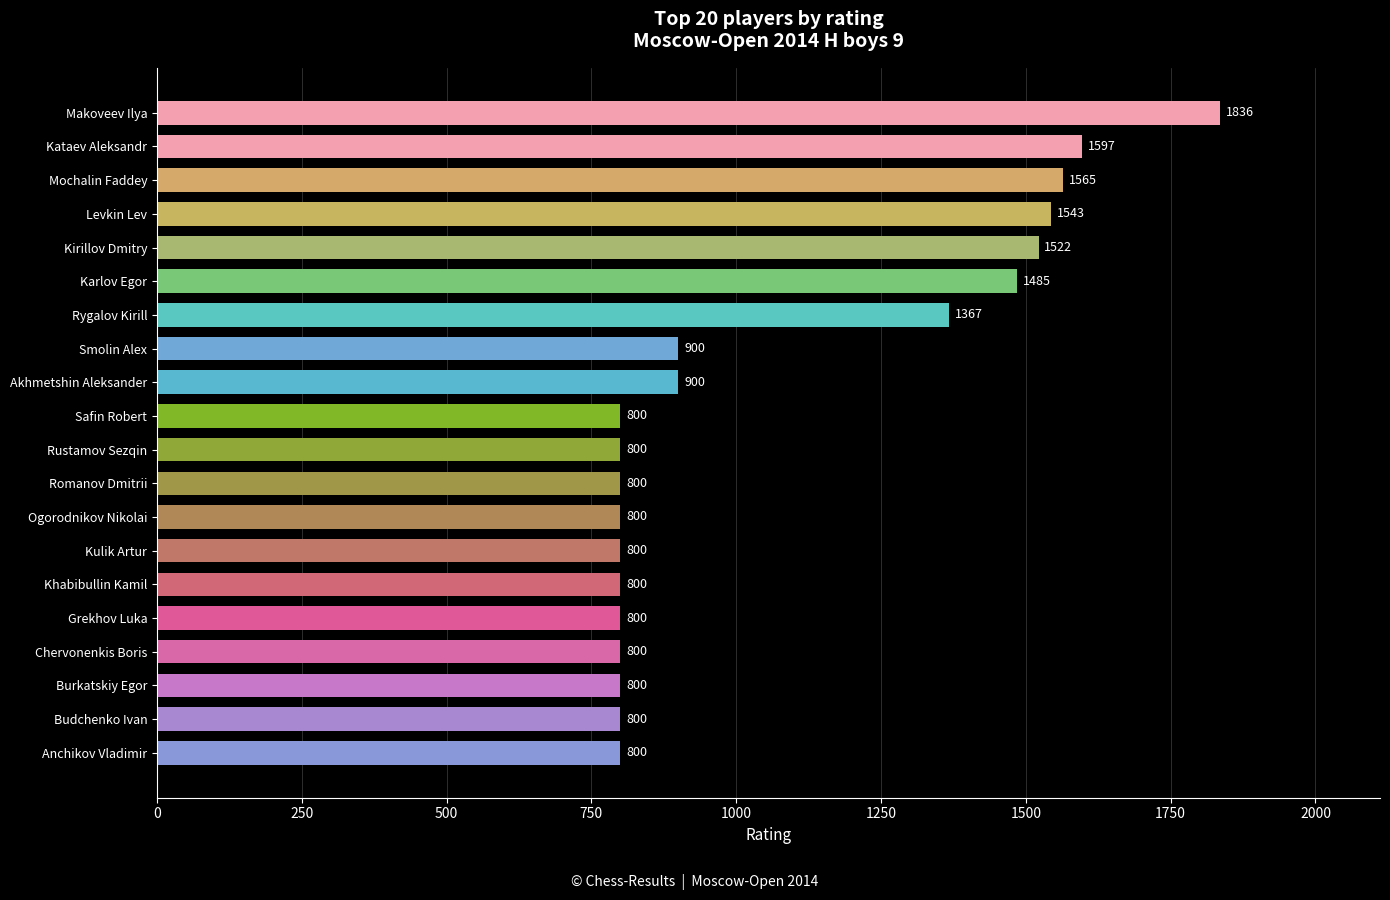

What is the sum of all values?

21515